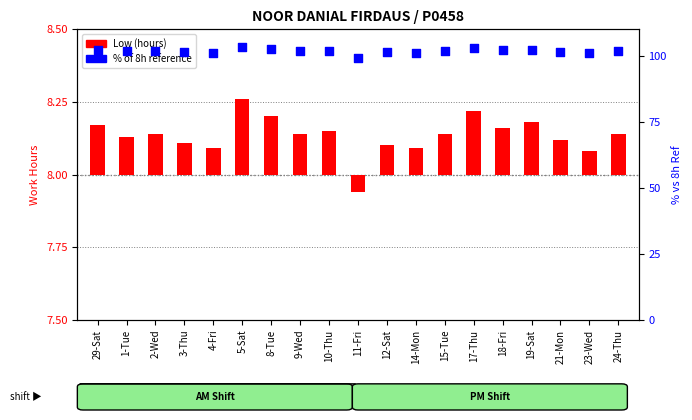

What are all the series names shown in the legend?

Low (hours), % of 8h reference